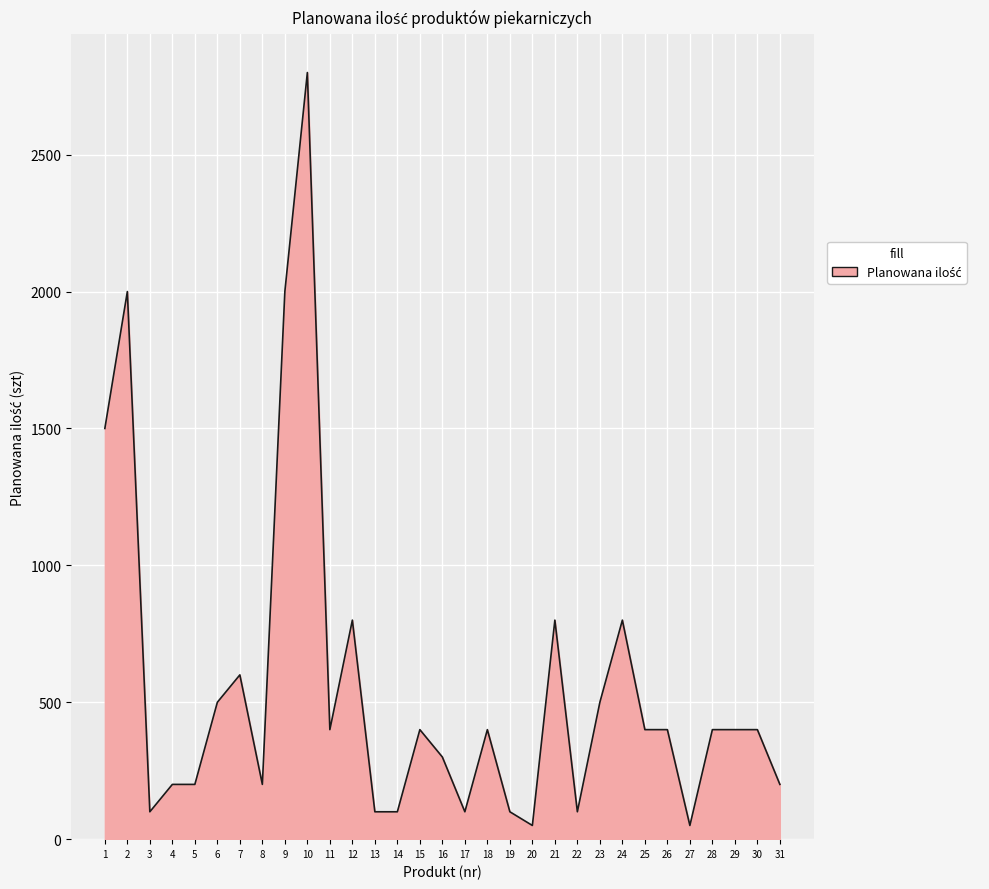

How many lines are shown in the chart?

1